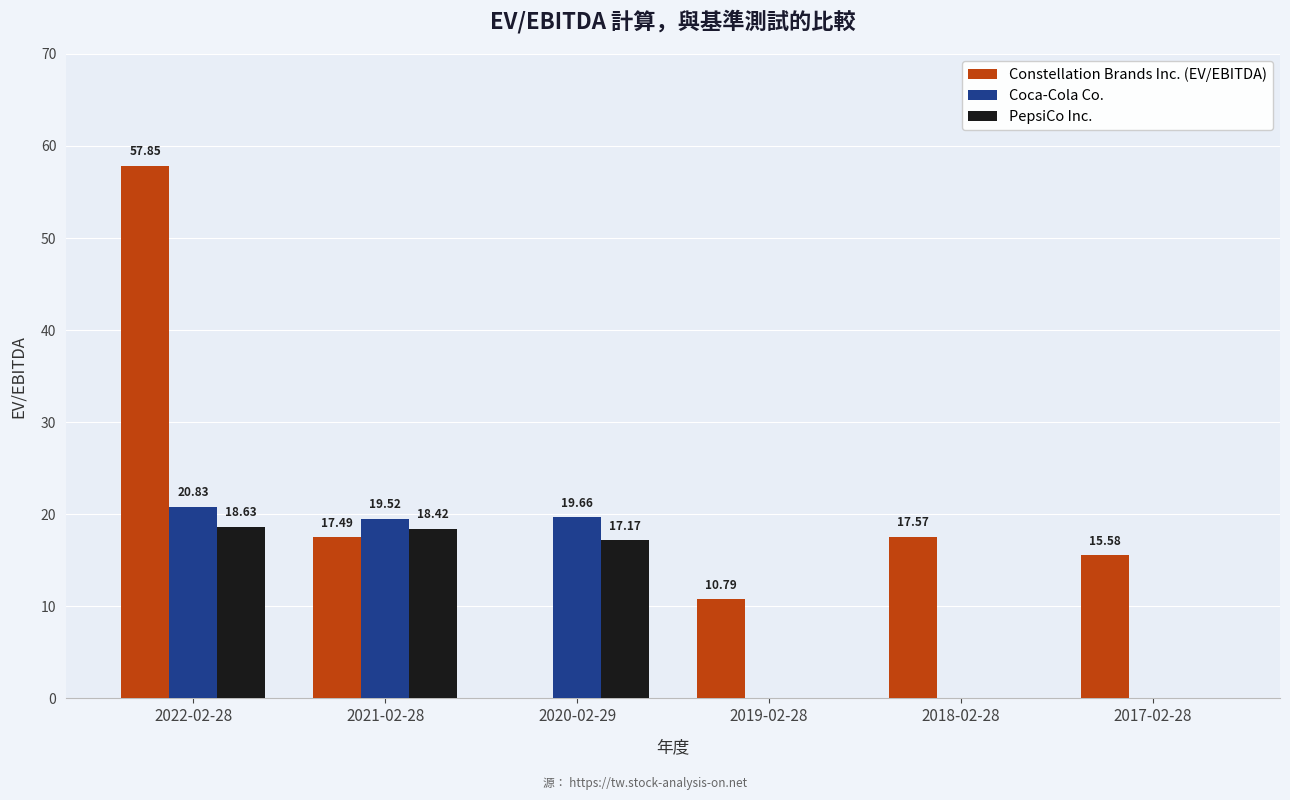

What is the total value across all series at 2018-02-28?

17.6